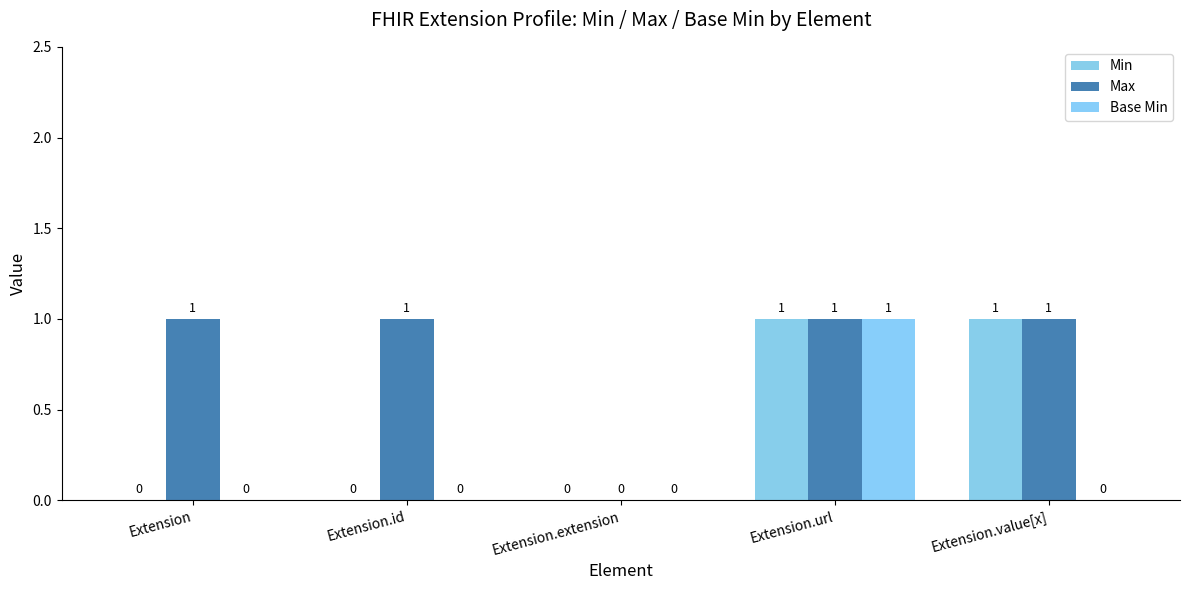

What are all the series names shown in the legend?

Min, Max, Base Min